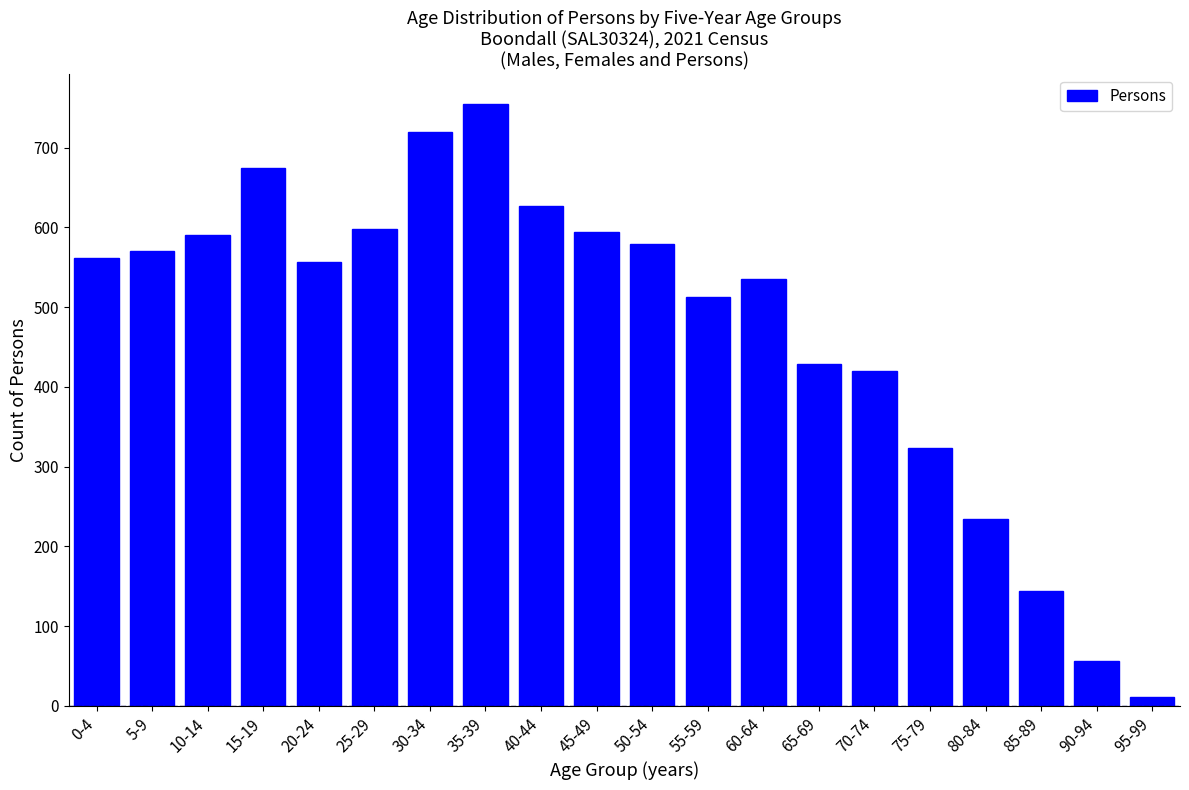

What is the label of the 13th bar from the left?

60-64